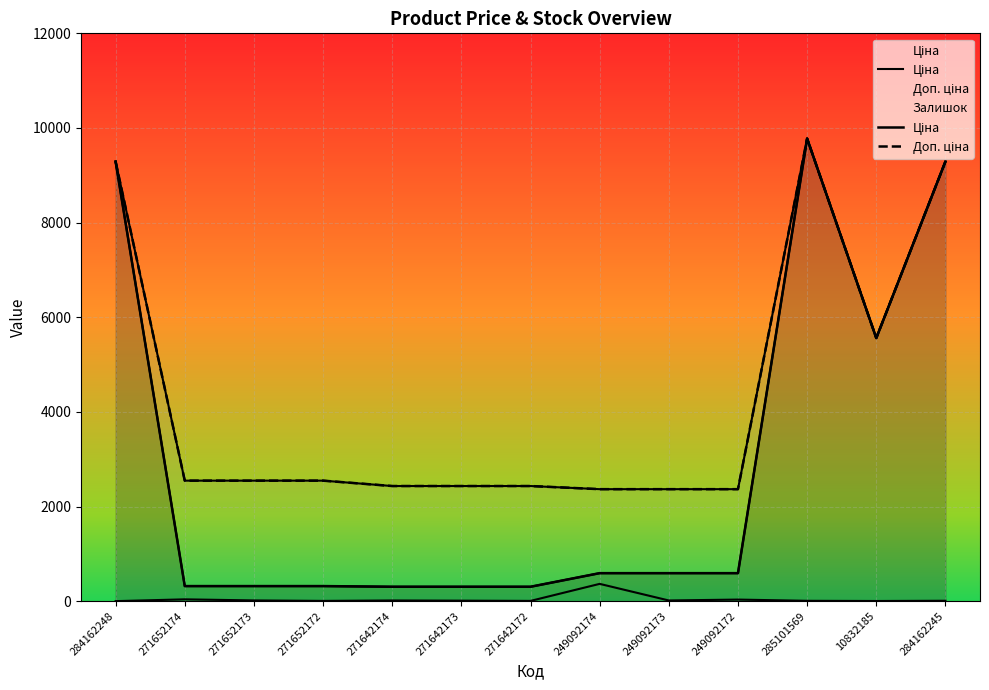

True or false: Ціна and Доп. ціна cross at least once.

False